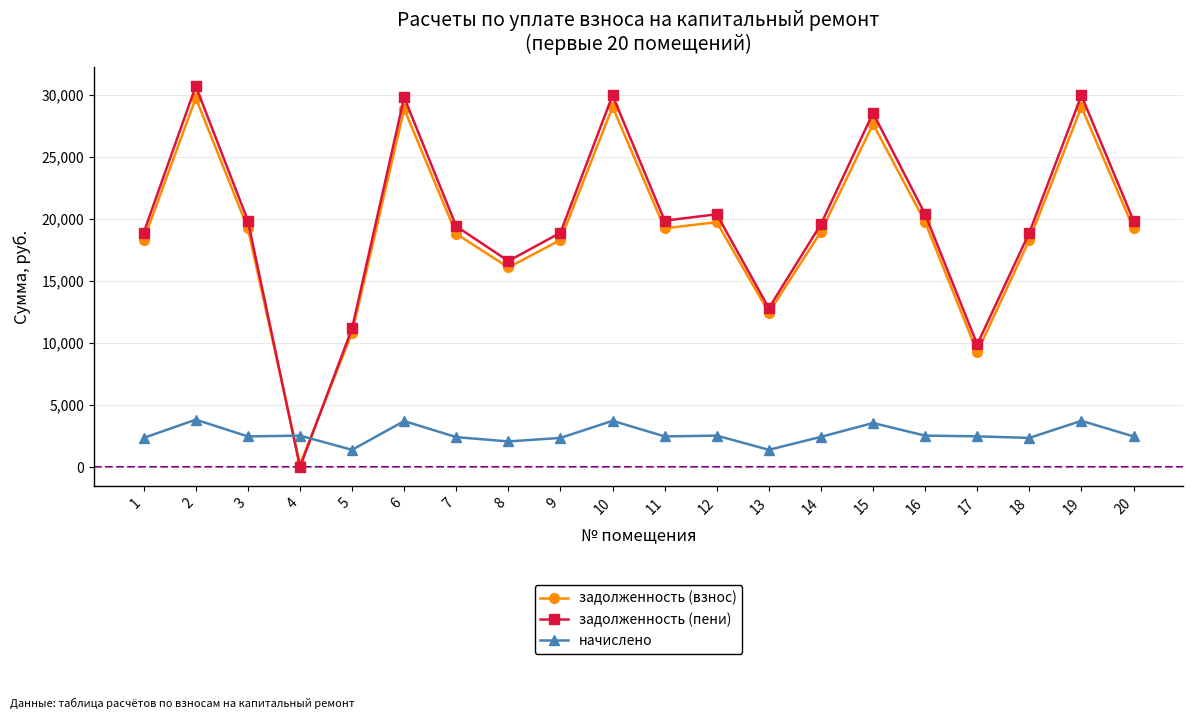

The value of начислено at 15 is 3552.0. True or false?

True